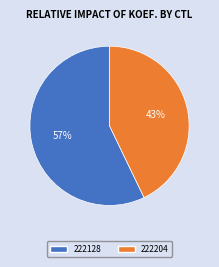

Which category has the smallest portion of the pie?

222204